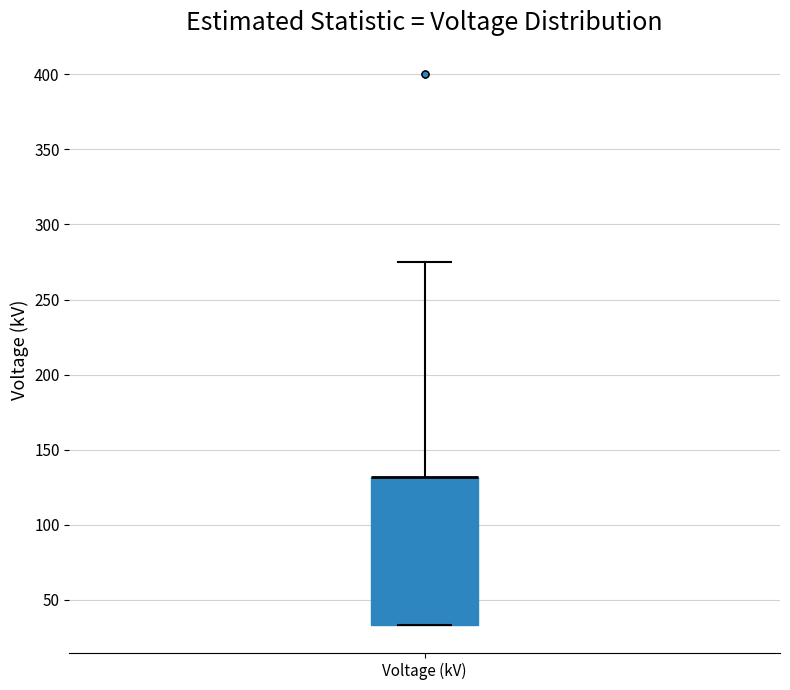

Where does the upper whisker of the box for Voltage (kV) end on the y-axis? The values are not printed on the chart, so give them approximately, as read against the axis.

275